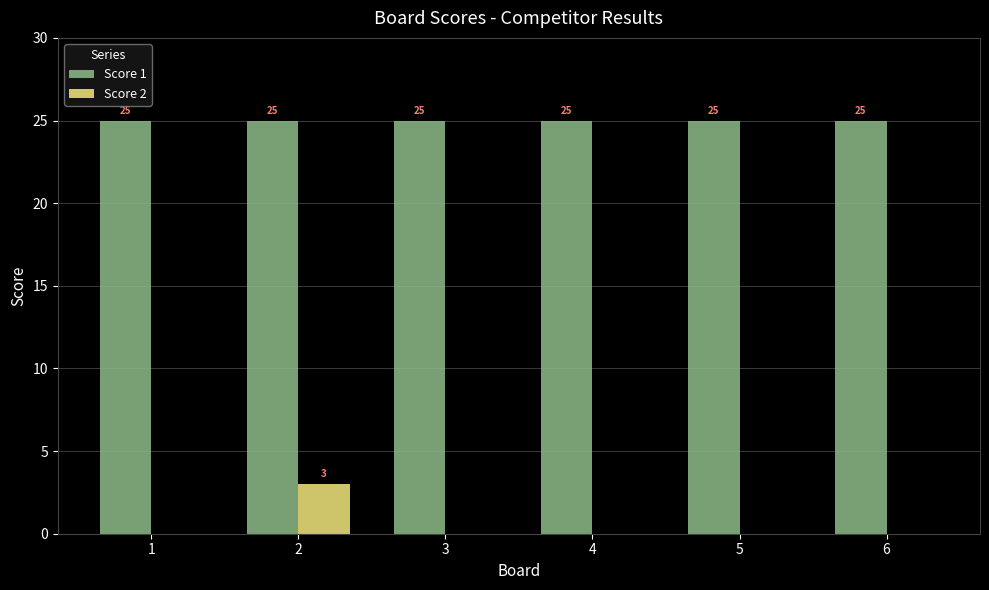

Read the Score 1 value at 5.

25